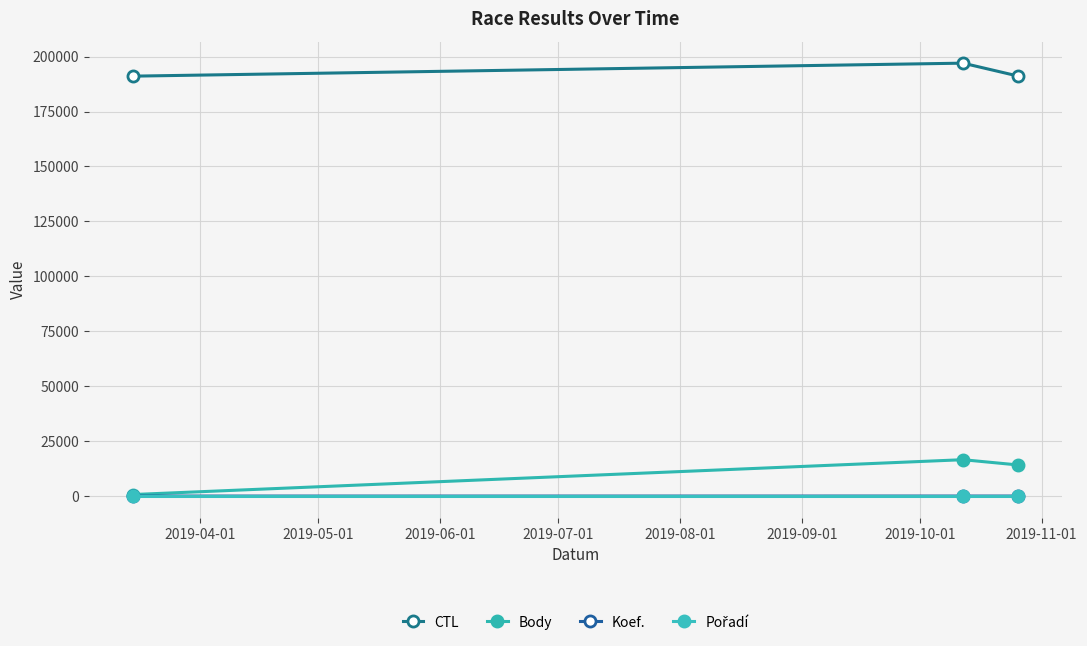

At which label is Pořadí closest to 1?

2019-04-01